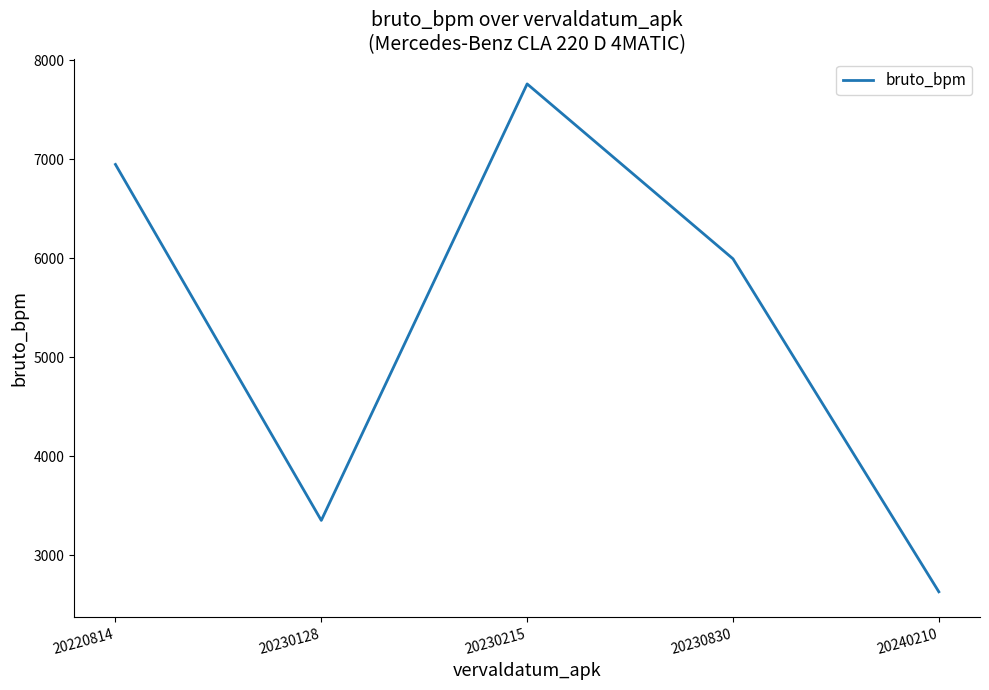

Is this an area chart (filled region under the line)?

No